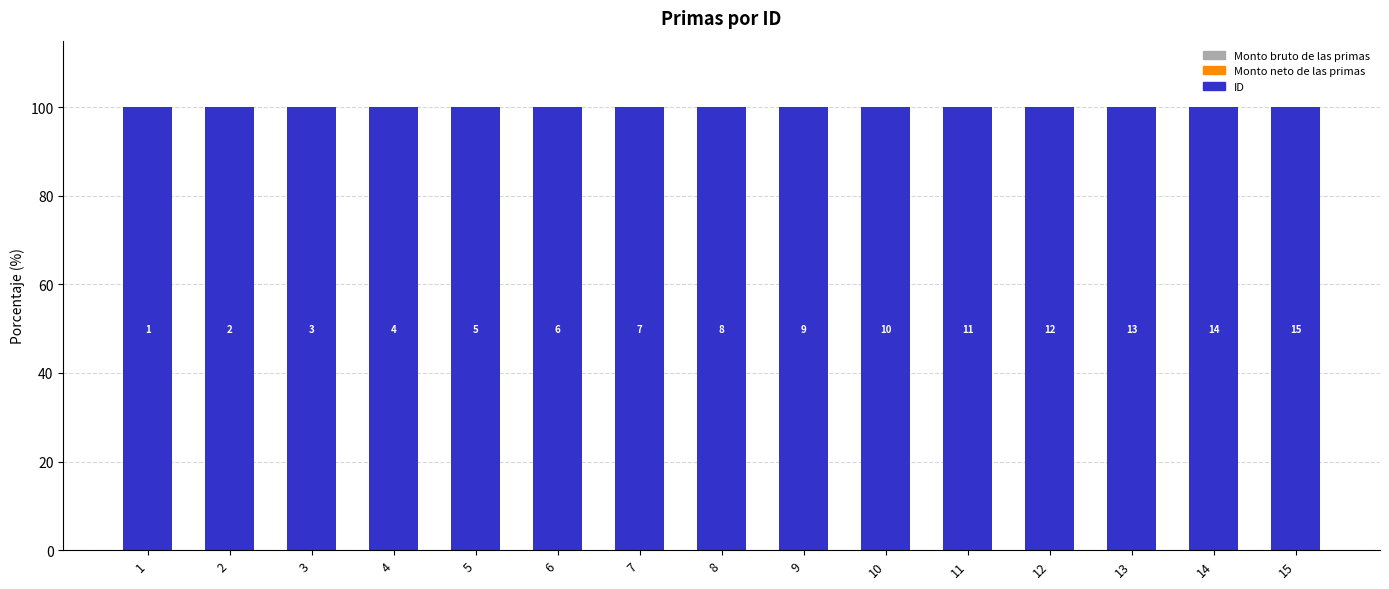

Reading right to left, extract all data points from this chart.

ID: 100	100	100	100	100	100	100	100	100	100	100	100	100	100	100
Monto neto de las primas: 0	0	0	0	0	0	0	0	0	0	0	0	0	0	0
Monto bruto de las primas: 0	0	0	0	0	0	0	0	0	0	0	0	0	0	0